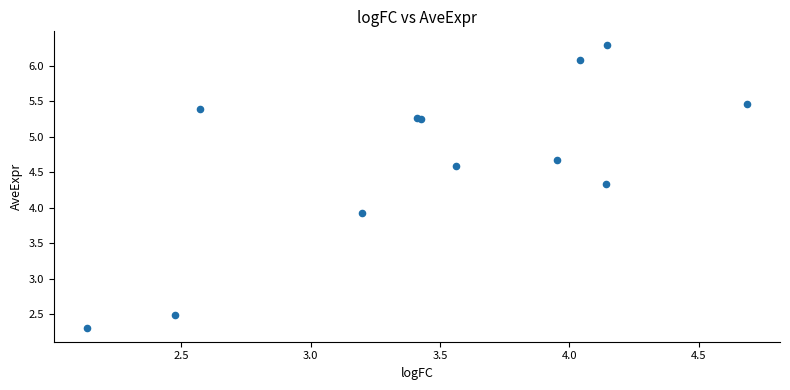

What Y value in the scatter plot is closest to 4?

3.9